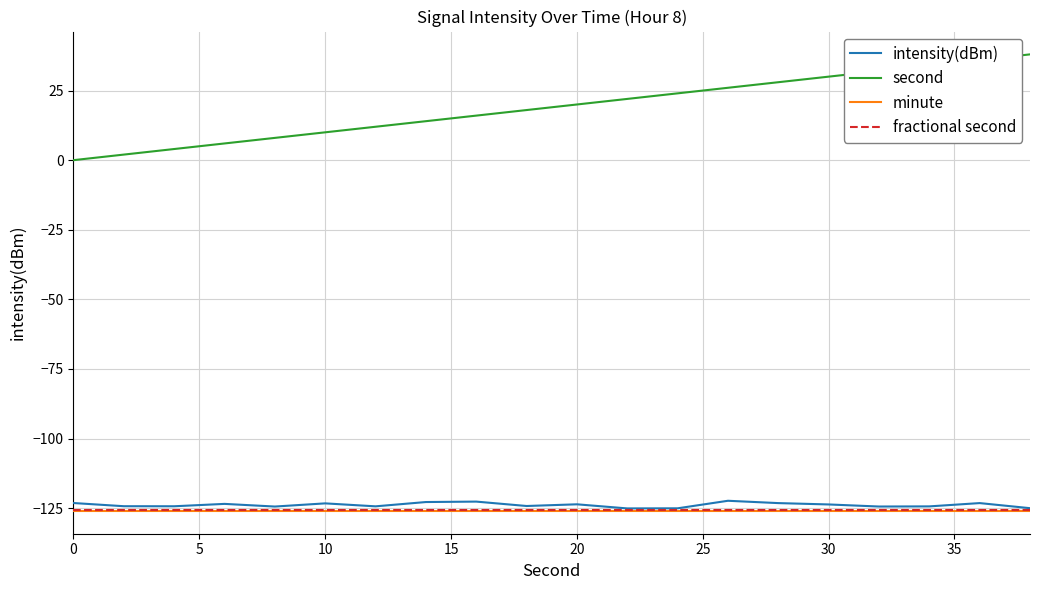

True or false: second and fractional second cross at least once.

False